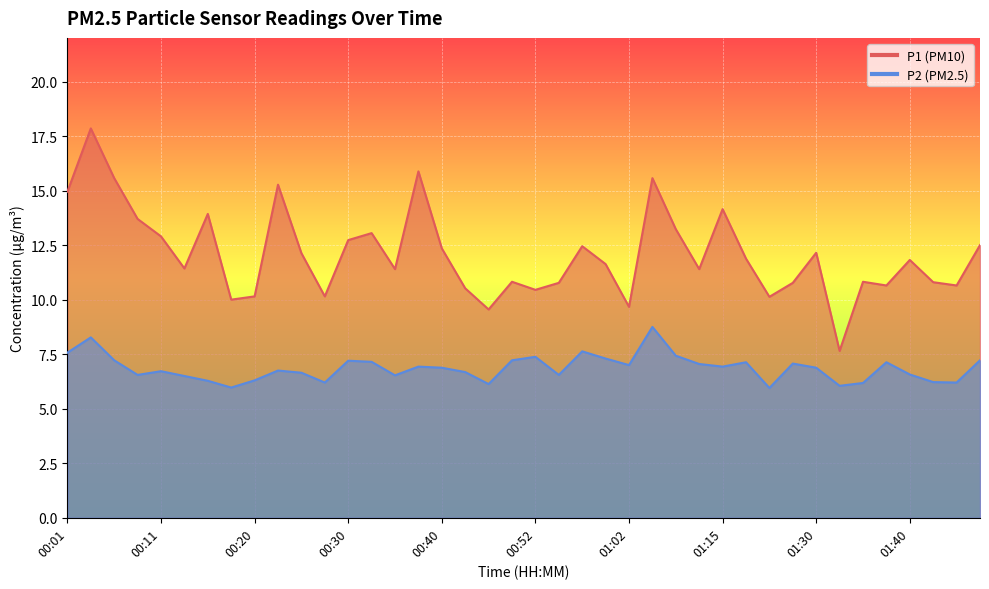

True or false: P1 and P2 intersect in this chart.

False